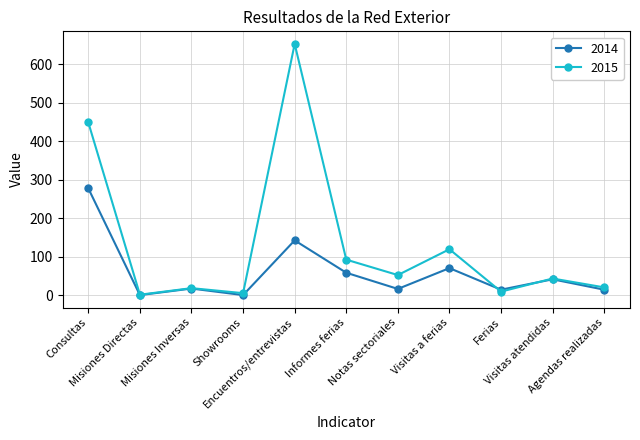

What is the sum of the 2015 values at Ferias and Visitas atendidas?

54